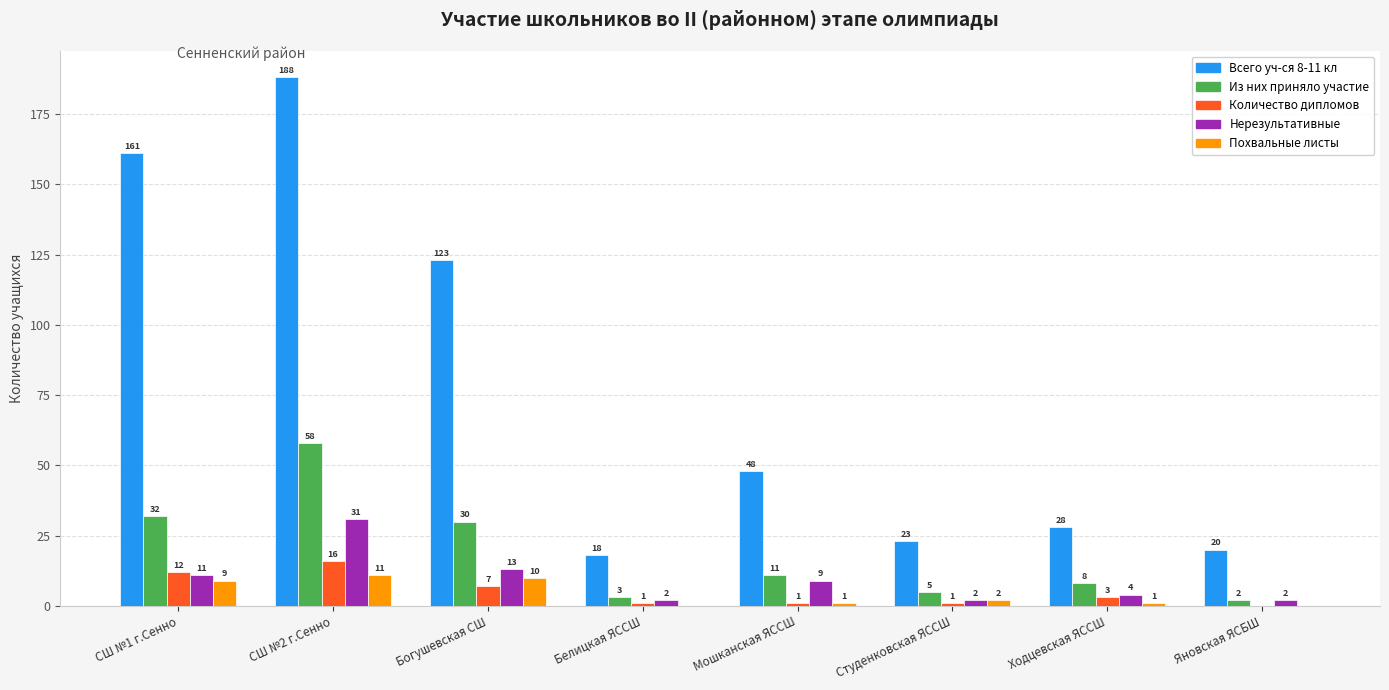

How many distinct data groups are displayed?

5